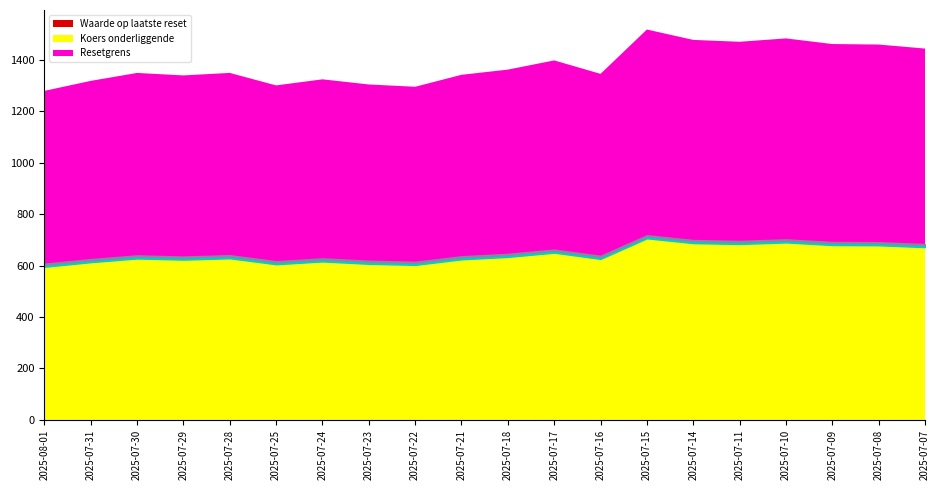

Reading left to right, extract all data points from this chart.

Resetgrens: 684.2	705.1	721.6	716.5	720.9	695.6	708.3	697.6	692.8	717.7	728.5	747.7	719.7	812.0	790.4	786.5	793.5	781.8	780.7	772.3
Koers onderliggende: 595.0	613.1	627.5	623.0	628.3	604.9	615.9	606.6	602.4	624.1	633.5	650.2	625.8	706.1	687.3	683.9	690.0	679.8	678.9	671.6
Waarde op laatste reset: 0.6	0.5	0.4	0.4	0.4	0.5	0.5	0.5	0.6	0.5	0.4	0.4	0.5	0.3	0.3	0.4	0.3	0.4	0.4	0.4